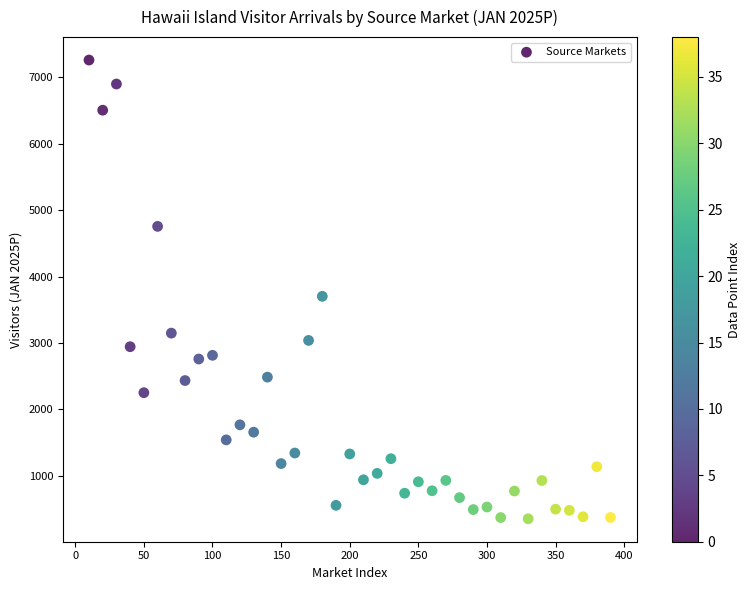

What Y value in the scatter plot is closest to 3806?

3702.9